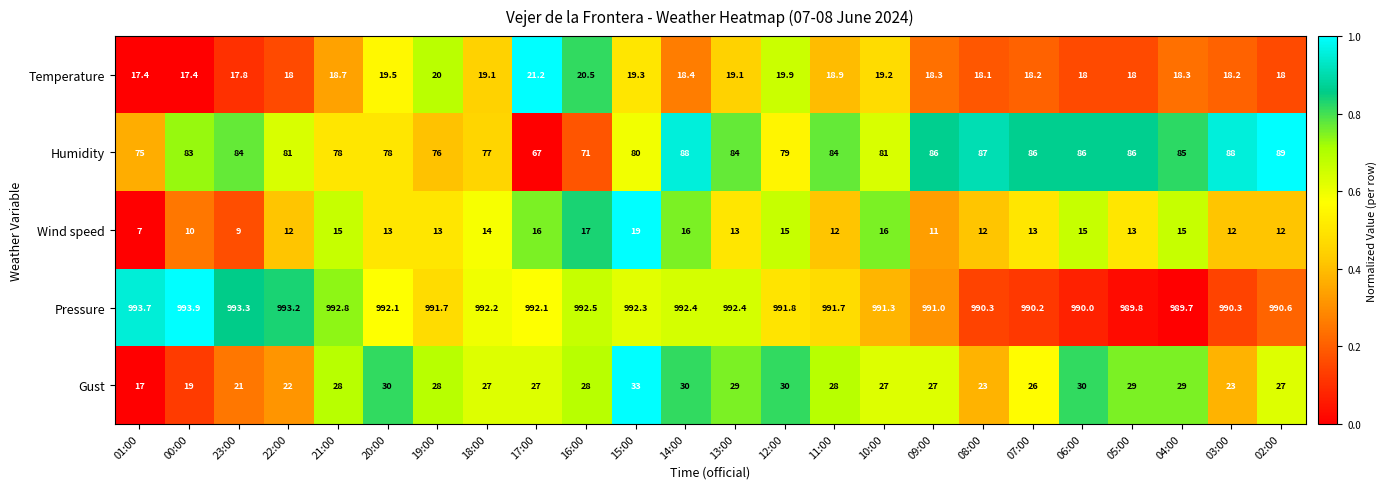

What is the total value across all series at 00:00?

1123.3